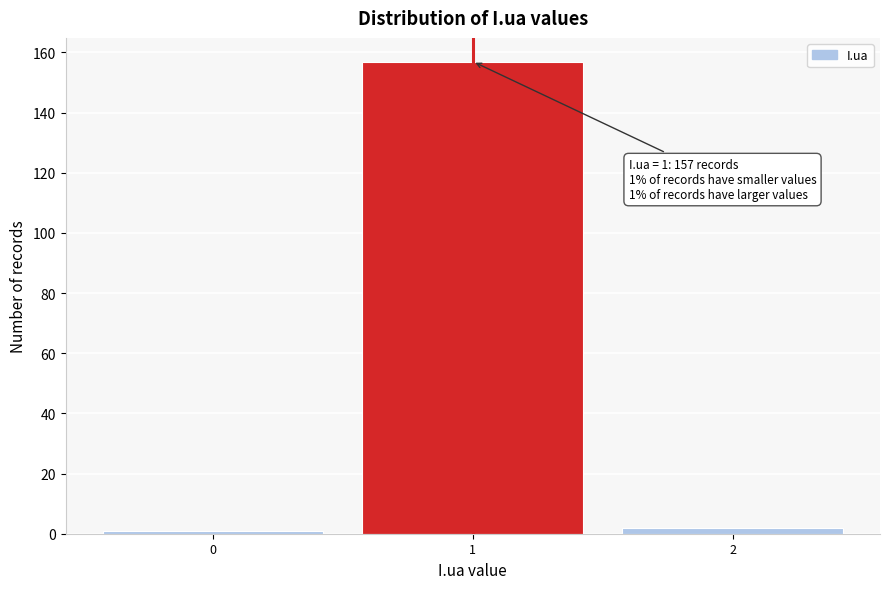

Over which range of the x-axis is the bar tallest?

0.5 to 1.5